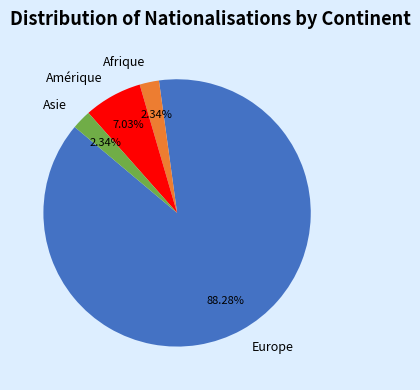

Does any single category account for the majority?

Yes